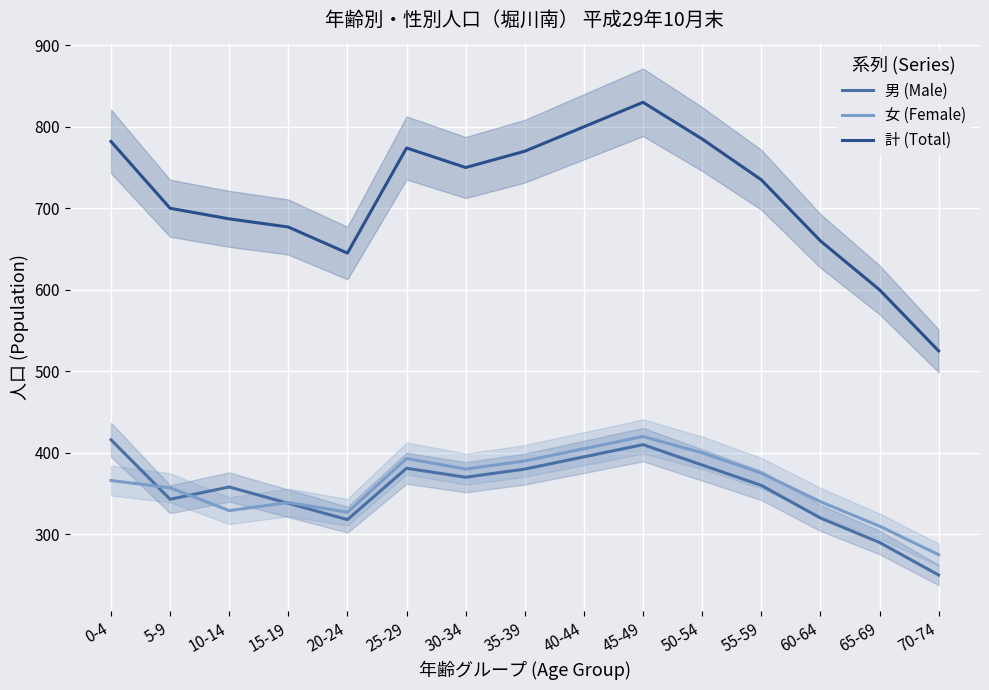

List the series in order of their peak value, lowest first.

男 (Male), 女 (Female), 計 (Total)